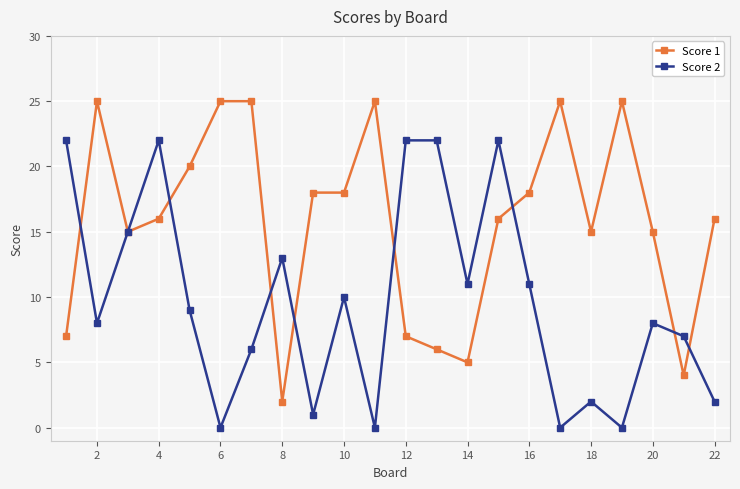

At how many categories does at least one series exceed 12?

20